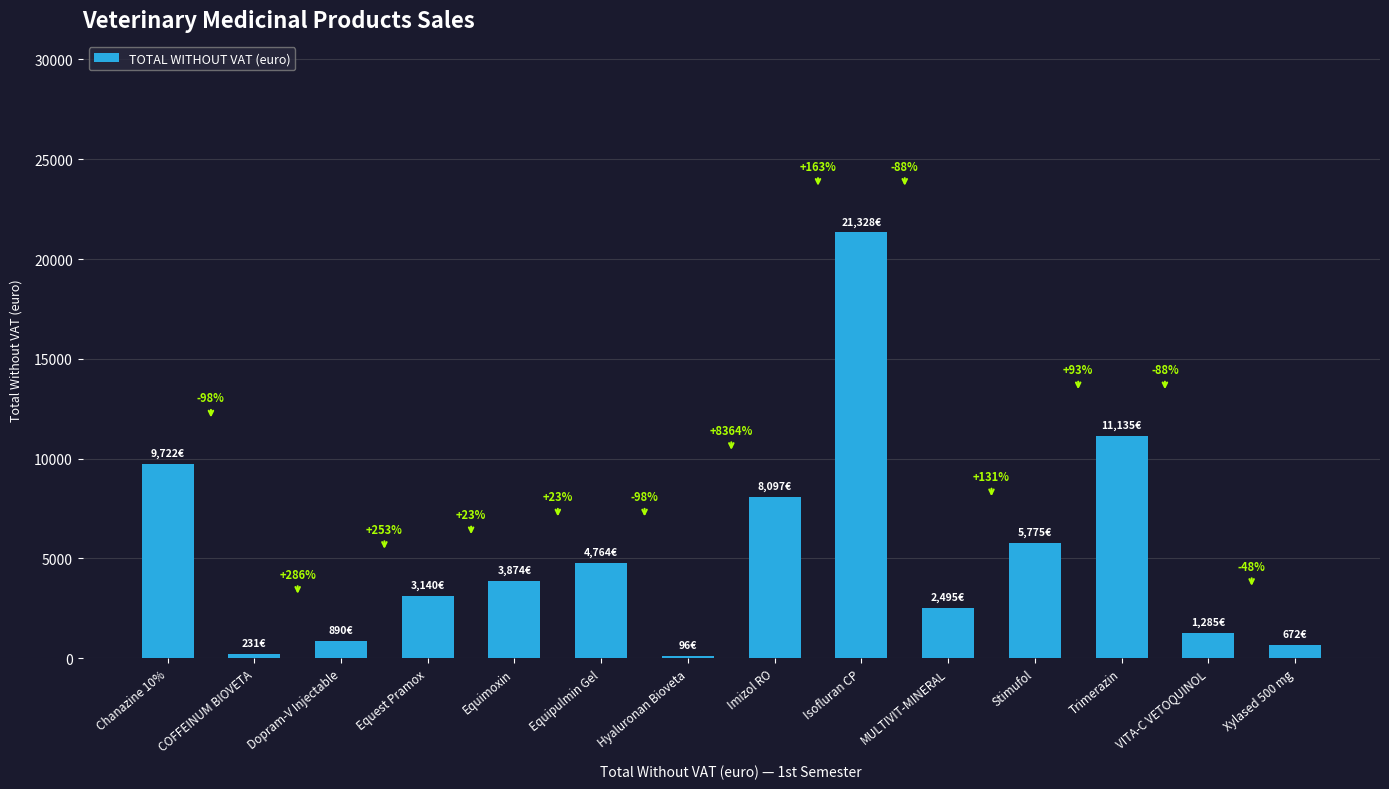

How many bars are there in total?

14